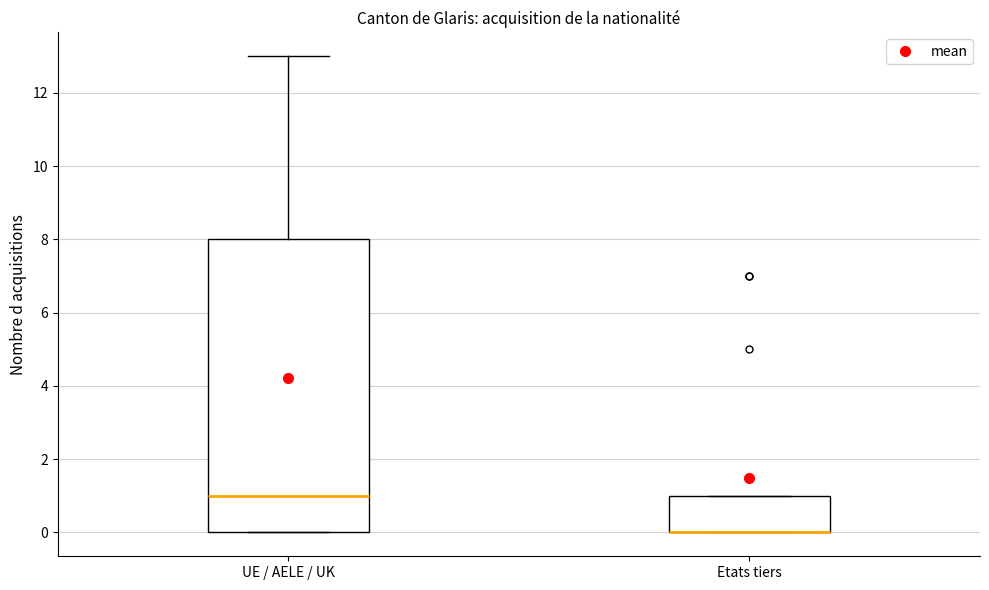

Reading left to right, transcribe this box plot: for each box, give where its median line is, the range the box spans, and where its two whiskers end, as read against the y-axis. The values are not printed on the chart, so give them approximately, as read against the axis.

UE / AELE / UK: median 1, box 0 to 8, whiskers 0 to 13
Etats tiers: median 0 (drawn on the box's lower edge), box 0 to 1, whiskers 0 to 1